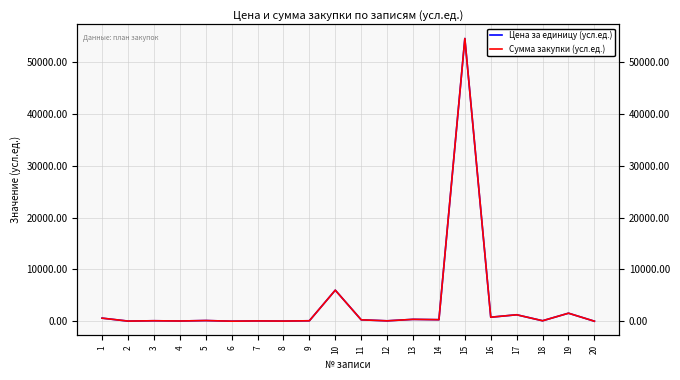

True or false: Цена за единицу (усл.ед.) and Сумма закупки (усл.ед.) intersect in this chart.

False